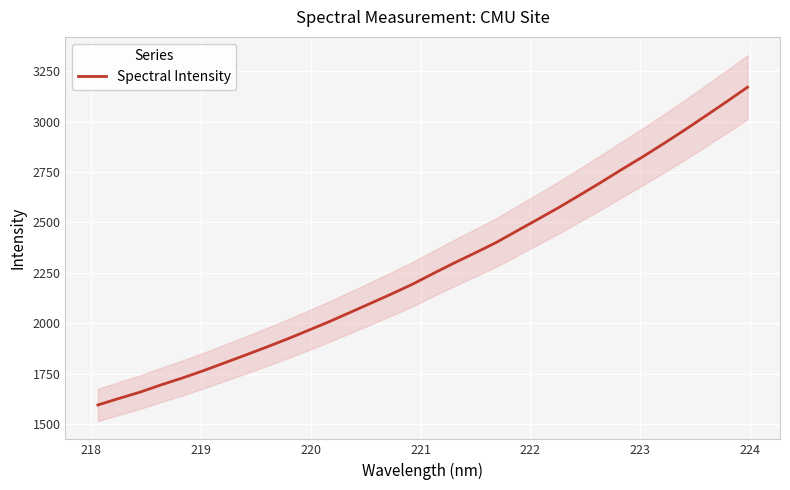

True or false: there are more than 2 points higher than both neighbors.

False